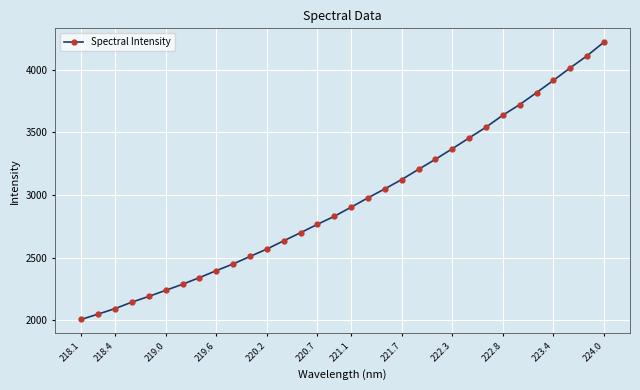

What is the difference between the maximum and minimum values?

2212.7